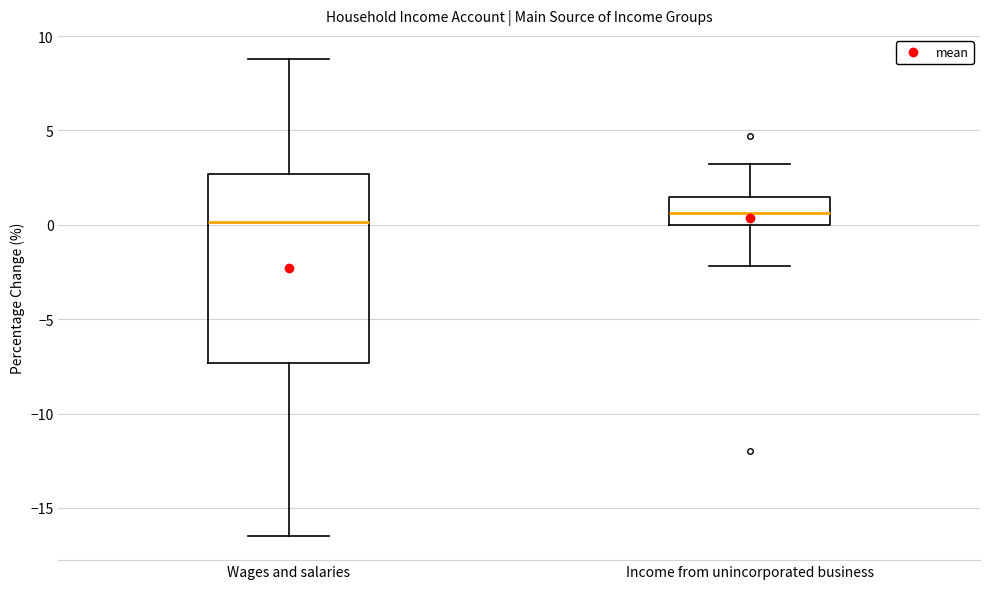

Where is the upper edge of the box for Income from unincorporated business on the y-axis? The values are not printed on the chart, so give them approximately, as read against the axis.

1.5